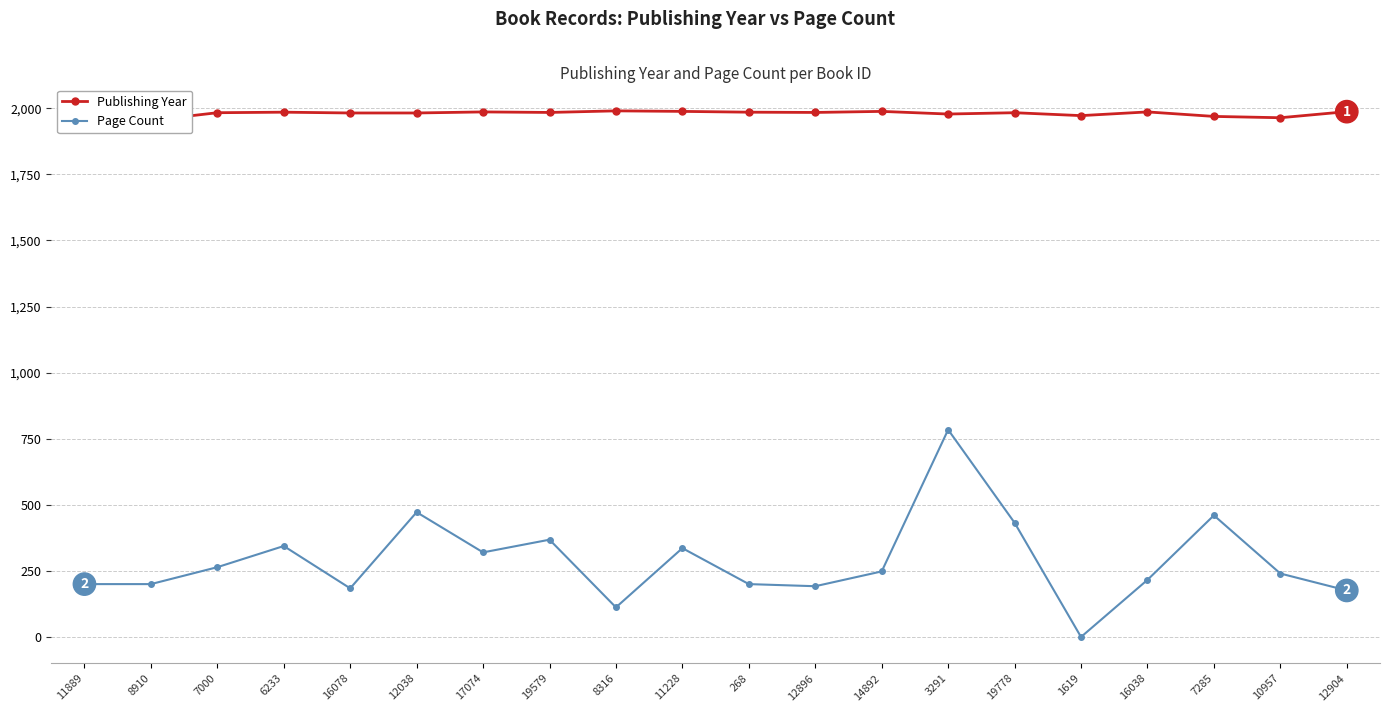

Reading right to left, list all the values displayed in this chart.

Publishing Year: 1987	1964	1969	1986	1972	1983	1978	1988	1984	1985	1988	1990	1984	1986	1982	1982	1985	1983	1954	1988
Page Count: 176	240	460	216	0	432	784	248	192	200	336	112	368	320	472	184	344	264	200	200